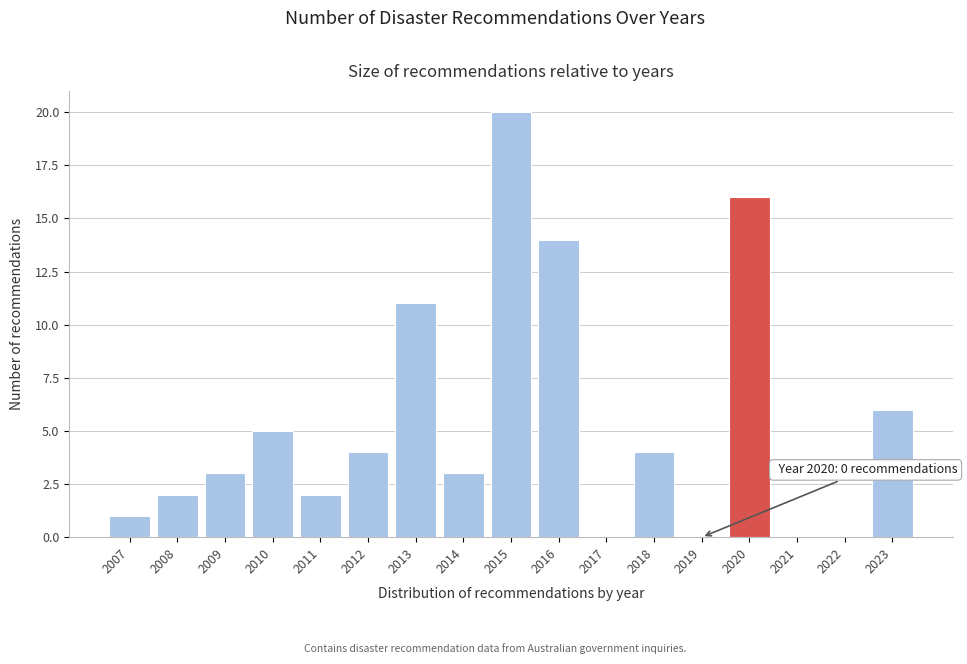

Reading left to right, transcribe all the data shown in this chart.

2007=1	2008=2	2009=3	2010=5	2011=2	2012=4	2013=11	2014=3	2015=20	2016=14	2017=0	2018=4	2019=0	2020=16	2021=0	2022=0	2023=6